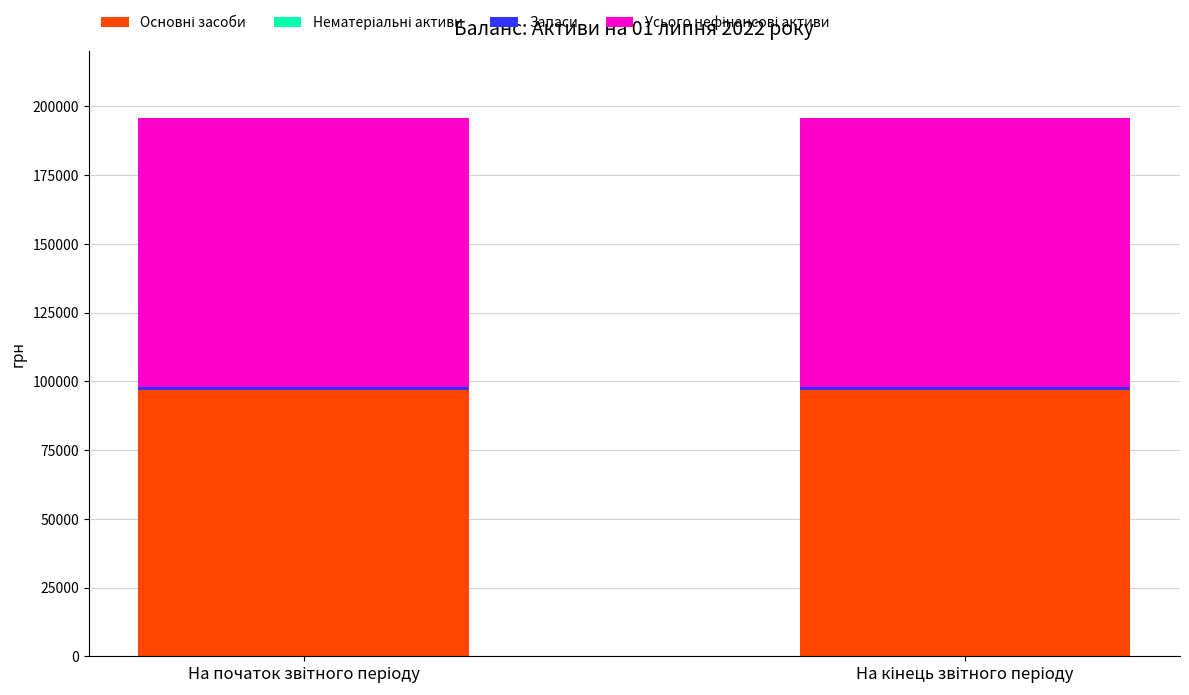

How many categories are shown in the chart?

2